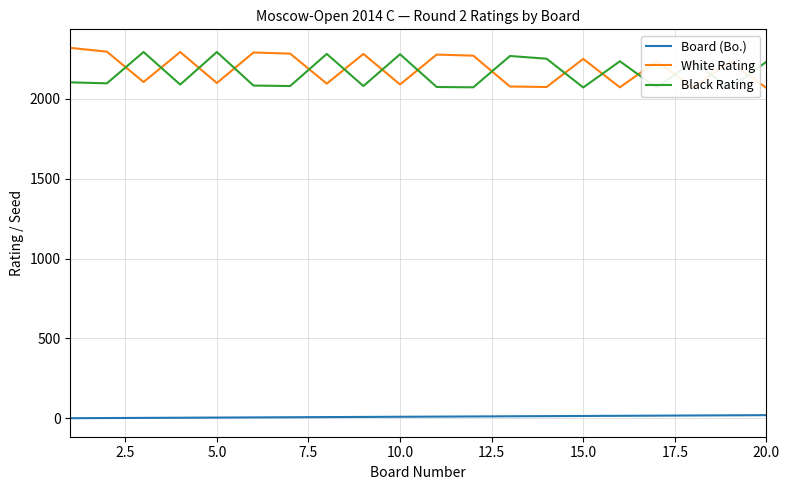

What are all the series names shown in the legend?

Board (Bo.), White Rating, Black Rating